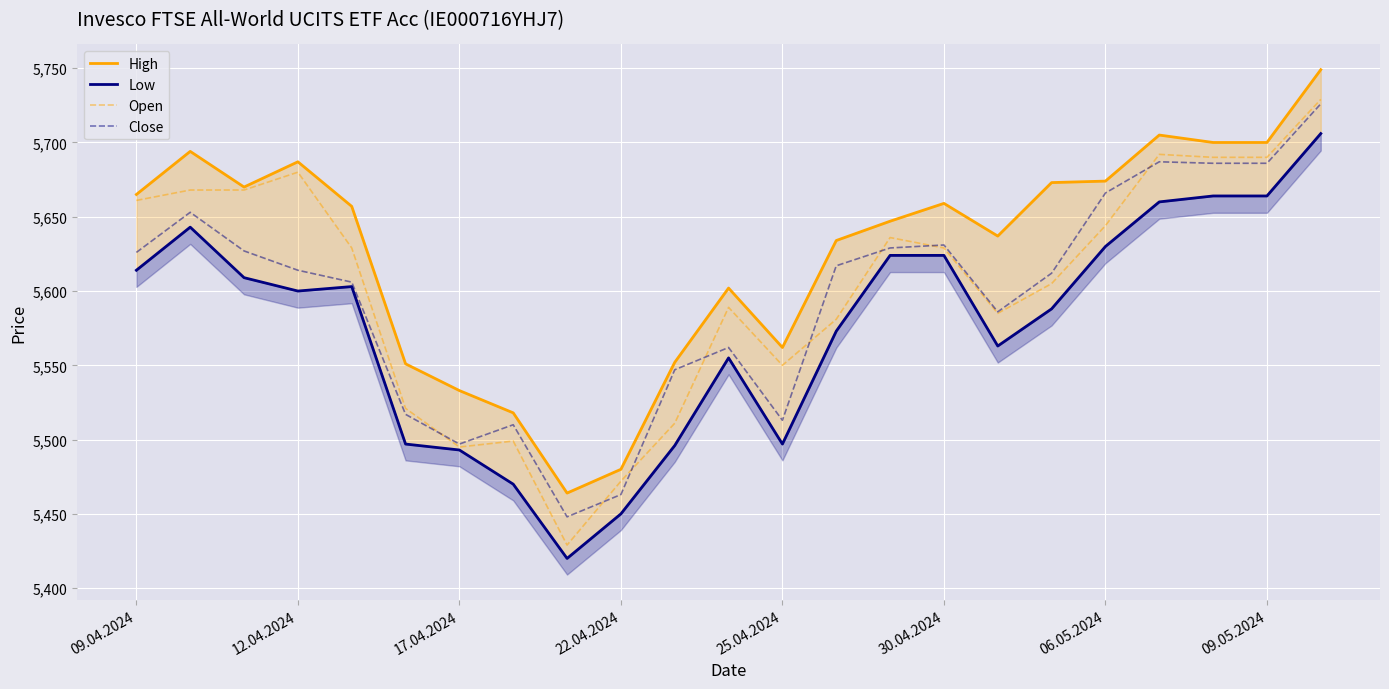

The Open series shows 3837 at 17.04.2024. True or false?

False